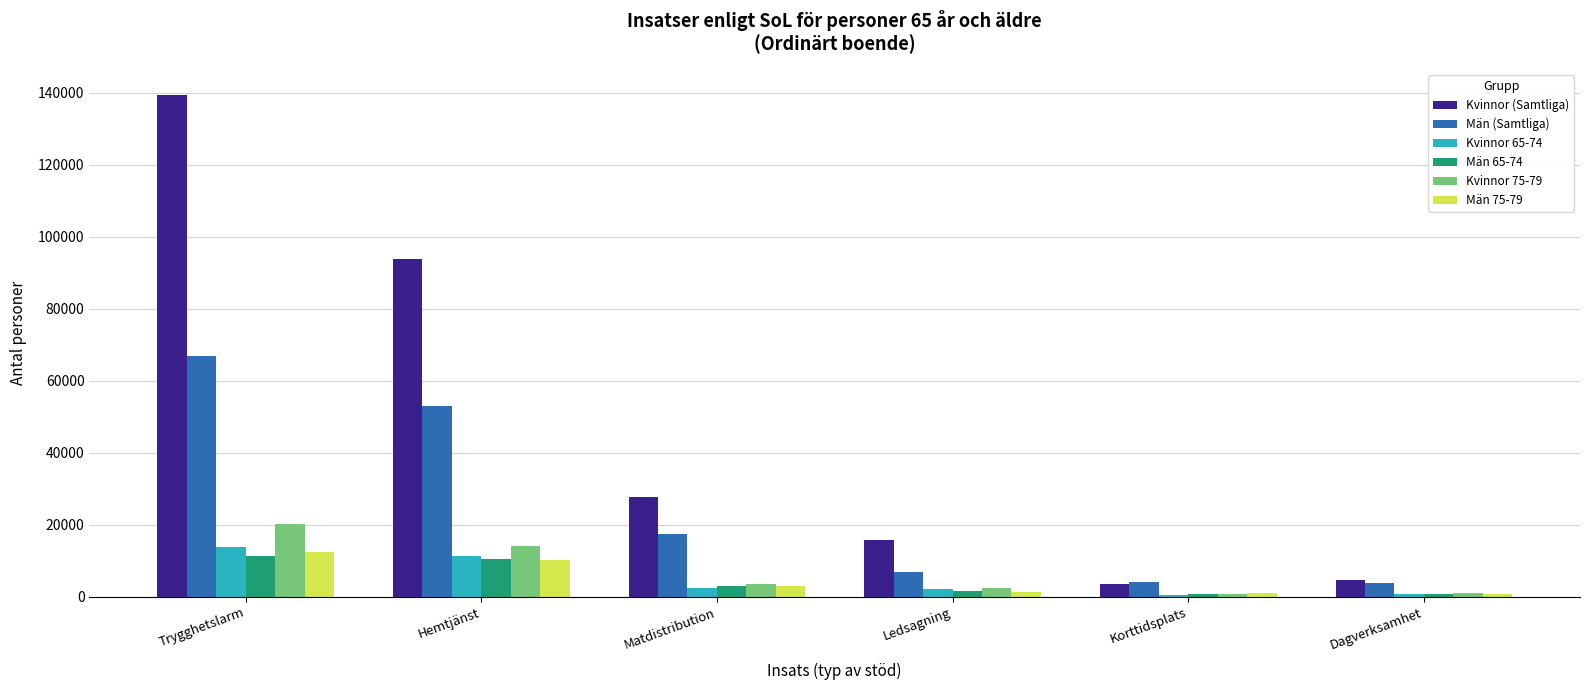

At which category does the chart reach its peak across all series?

Trygghetslarm